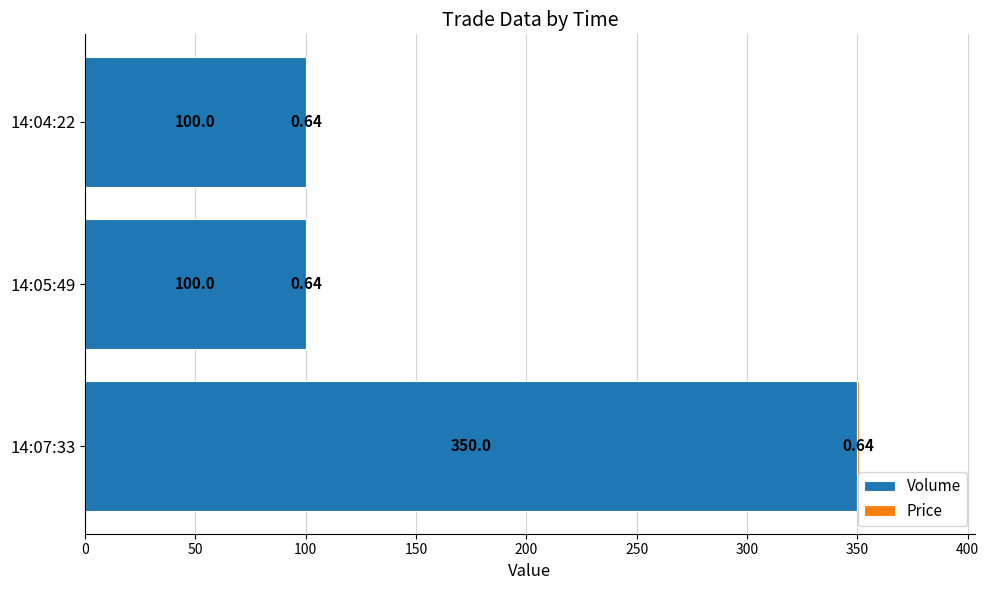

What is the sum of the Volume values at 14:05:49 and 14:04:22?

200.0